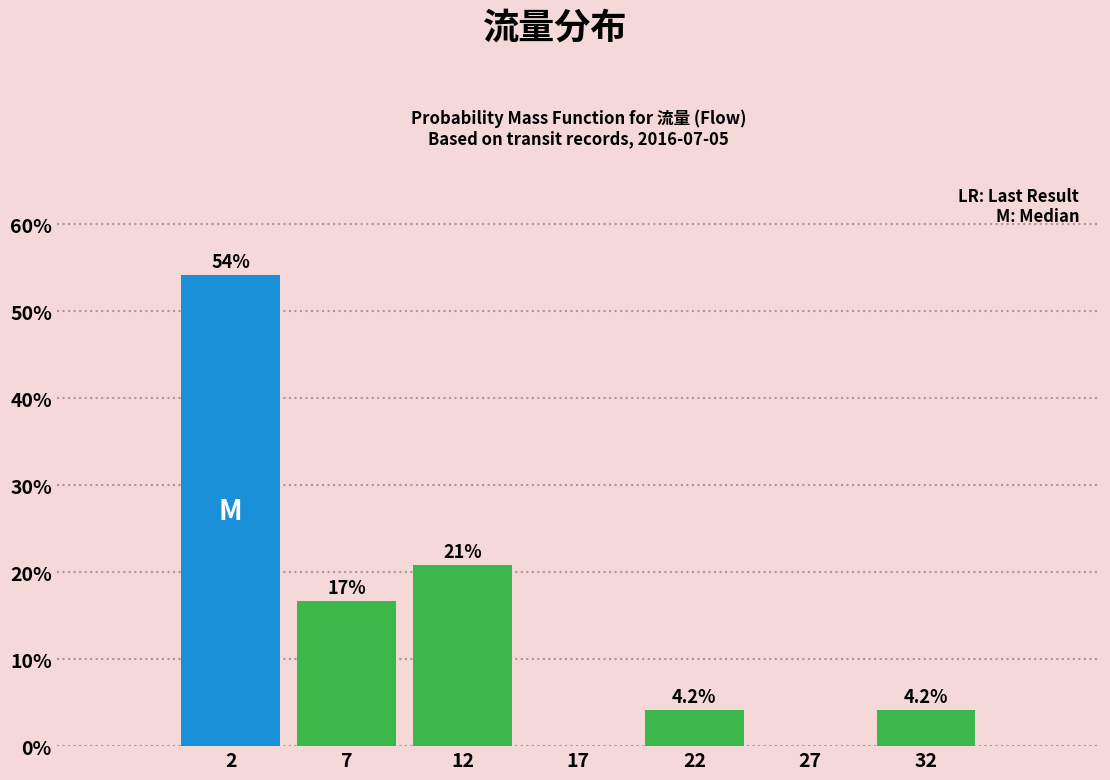

Reading left to right, what are all the values shown in this chart?

2=54.2	7=16.7	12=20.8	17=0.0	22=4.2	27=0.0	32=4.2